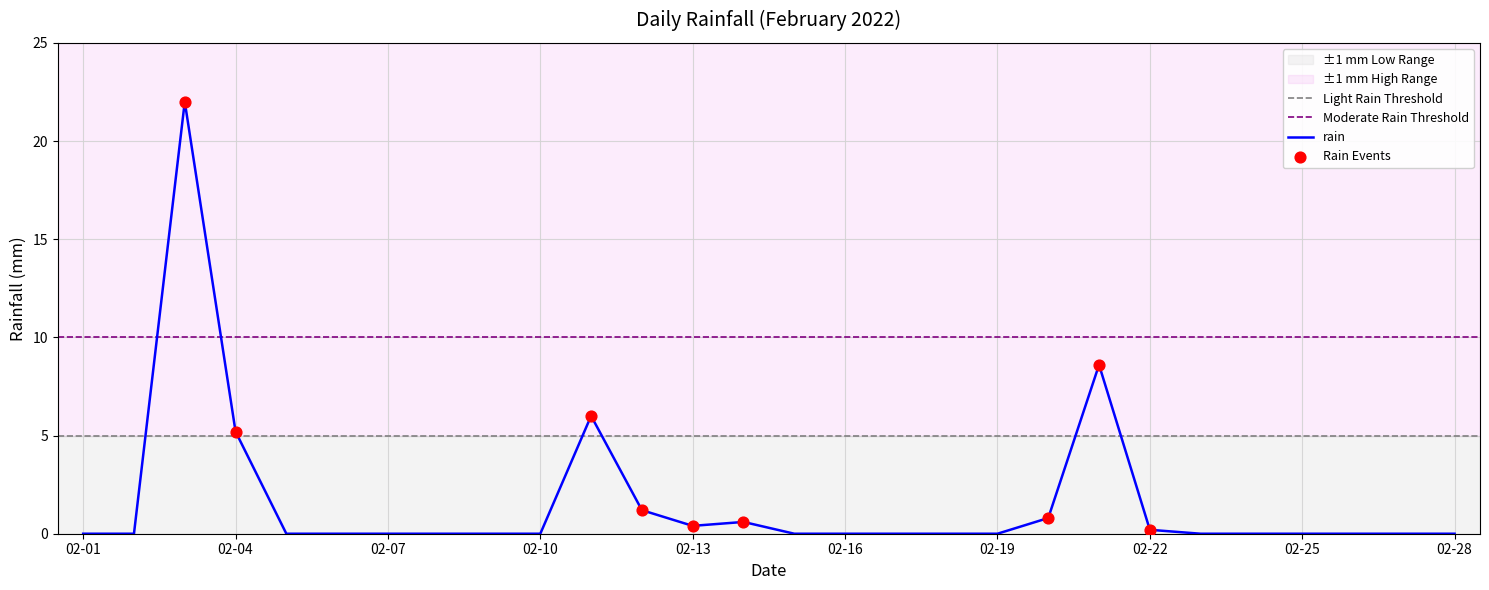

Is it true that rain equals 0.0 at 02-28?

True